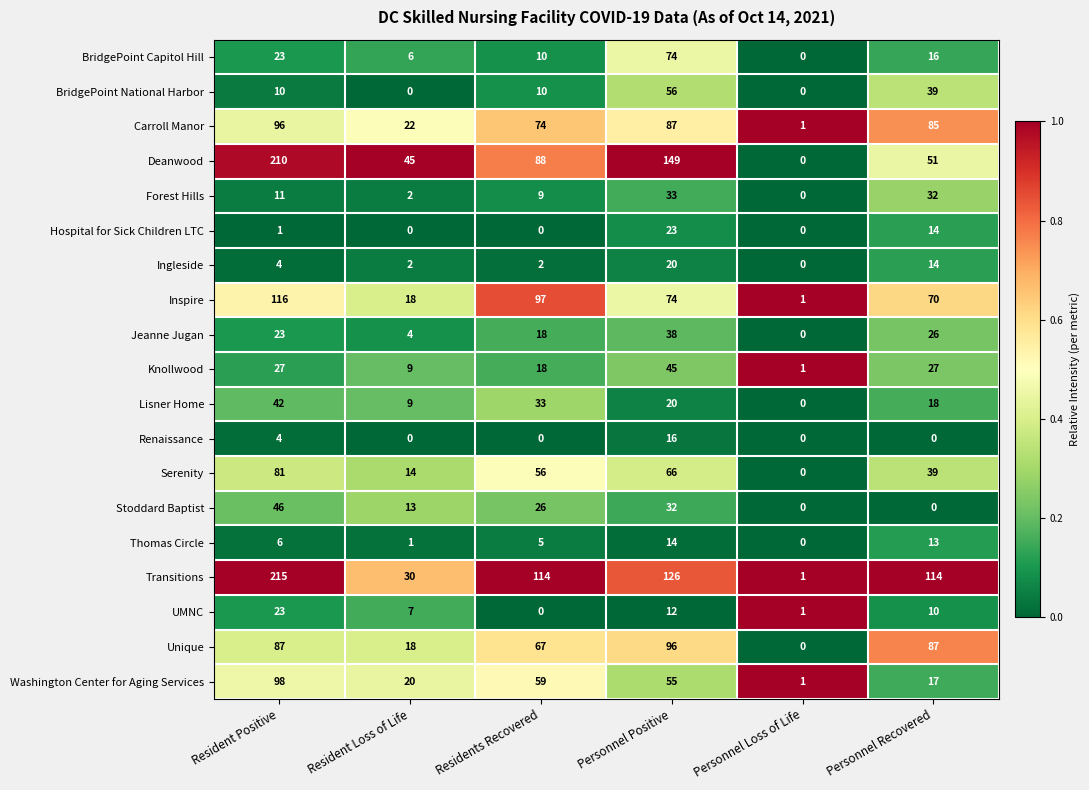

How many series are shown in this chart?

19